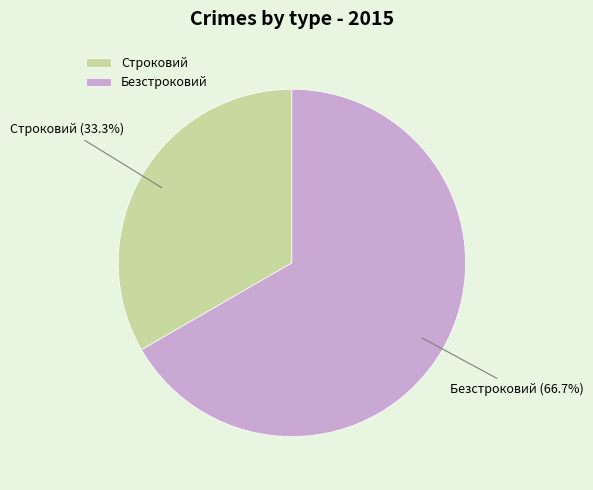

True or false: Безстроковий accounts for 67% of the total.

True